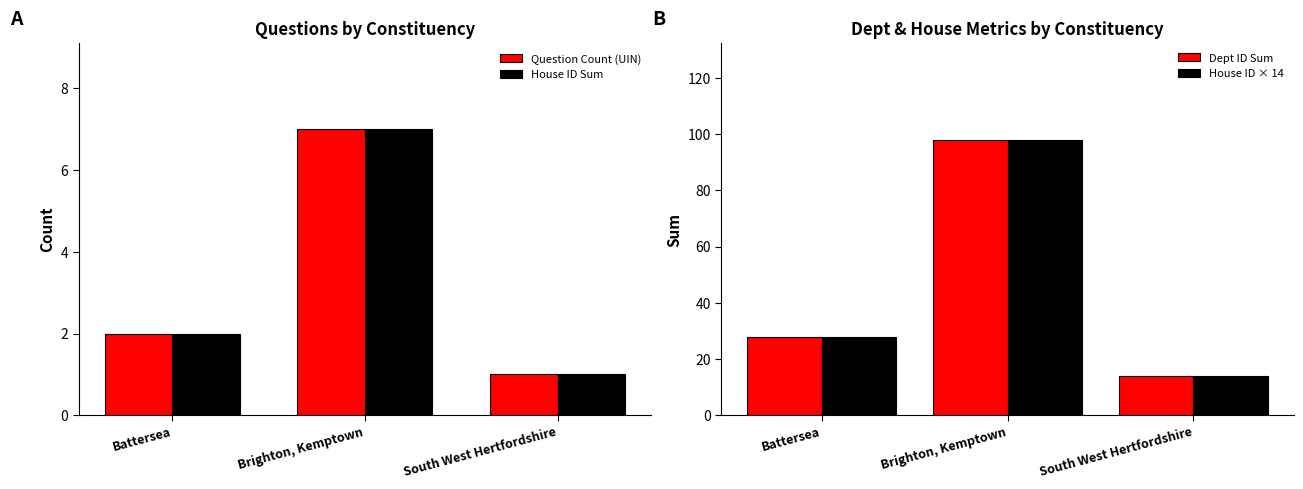

Reading left to right, transcribe all the data shown in this chart.

Question Count (UIN): Battersea=2	Brighton, Kemptown=7	South West Hertfordshire=1
House ID Sum: Battersea=2	Brighton, Kemptown=7	South West Hertfordshire=1
Dept ID Sum: Battersea=28	Brighton, Kemptown=98	South West Hertfordshire=14
House ID × 14: Battersea=28	Brighton, Kemptown=98	South West Hertfordshire=14